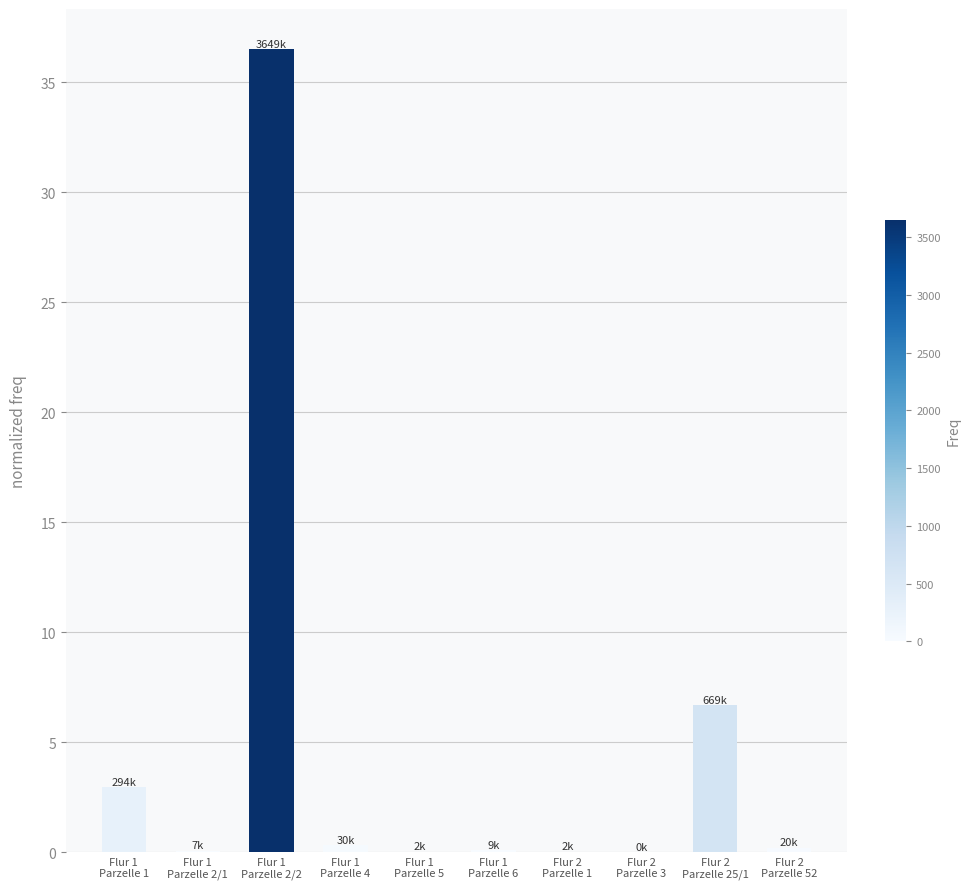

Is it true that the value at Flur 1
Parzelle 6 is 0.1?

True